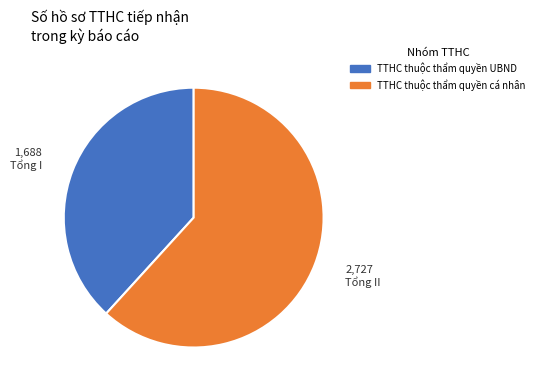

Is there any slice that represents more than half of the pie?

Yes